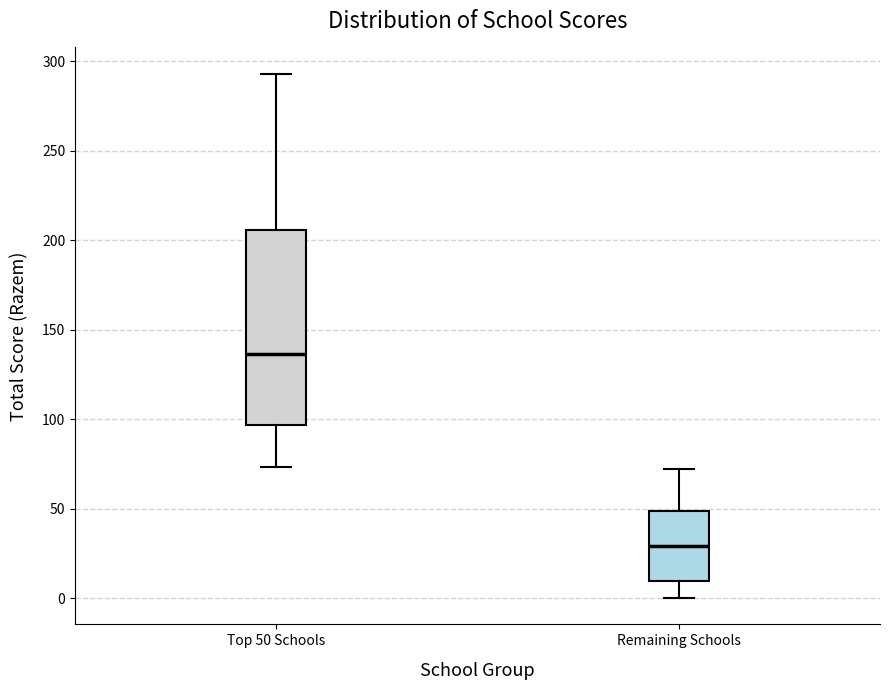

Which box has the lowest median line?

Remaining Schools